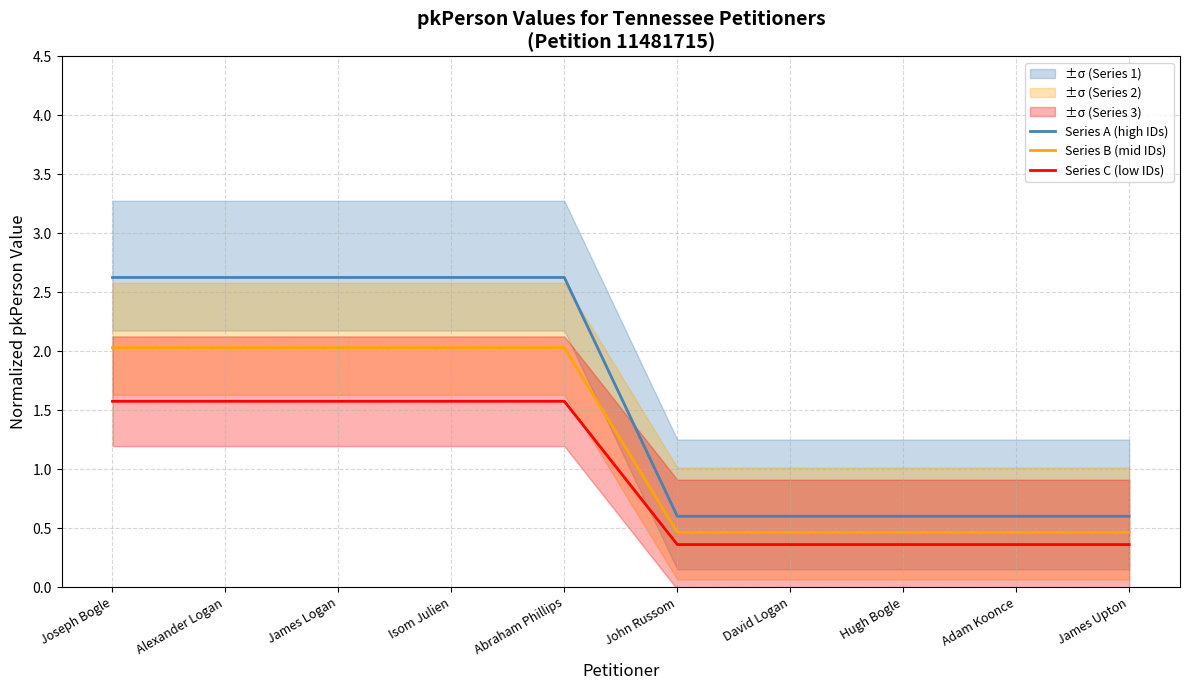

Which has a higher value, Alexander Logan or Abraham Phillips?

Abraham Phillips